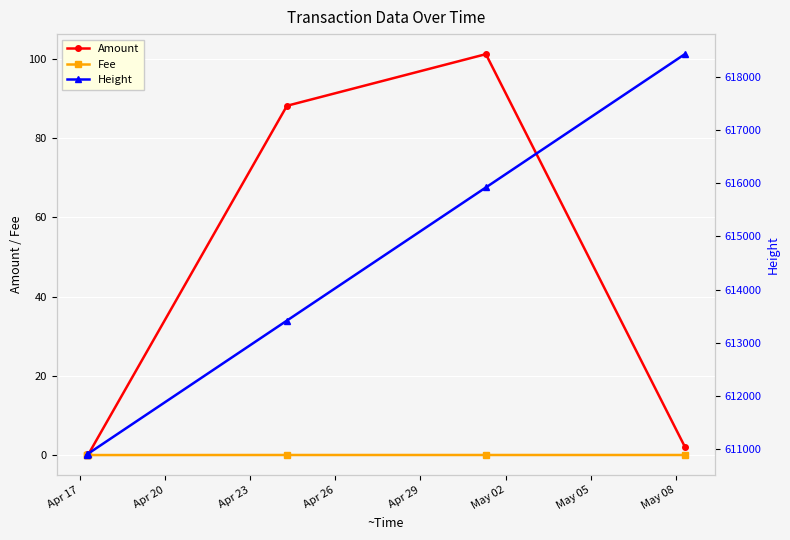

Count the number of categories in the chart.

6